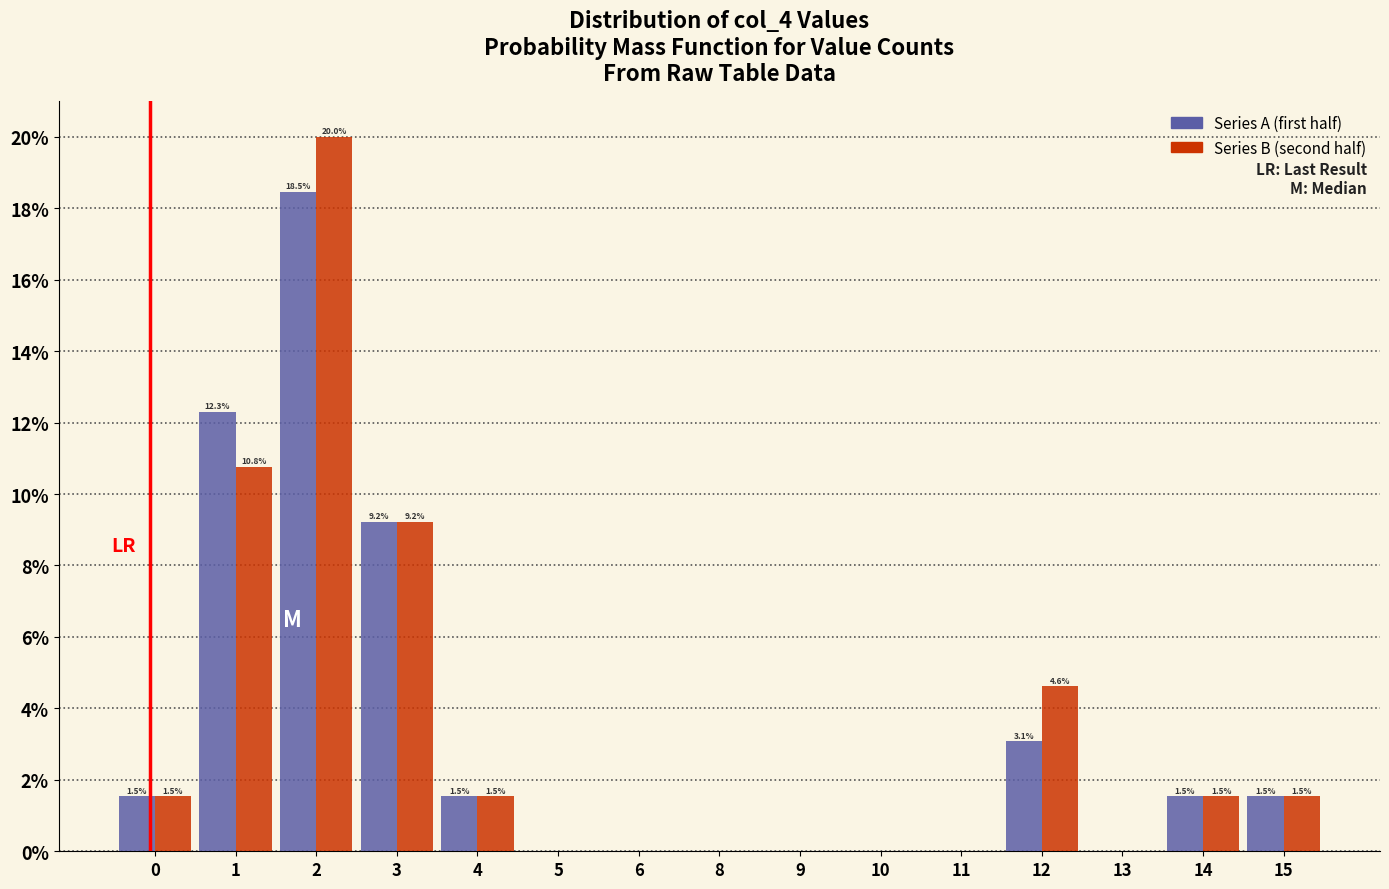

Reading right to left, what are all the values shown in this chart?

Series A: 15=1.5	14=1.5	13=0.0	12=3.1	11=0.0	10=0.0	9=0.0	8=0.0	6=0.0	5=0.0	4=1.5	3=9.2	2=18.5	1=12.3	0=1.5
Series B: 15=1.5	14=1.5	13=0.0	12=4.6	11=0.0	10=0.0	9=0.0	8=0.0	6=0.0	5=0.0	4=1.5	3=9.2	2=20.0	1=10.8	0=1.5